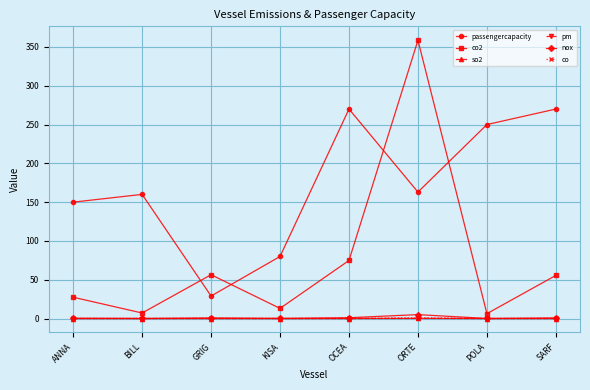

Count the number of data series in this chart.

6